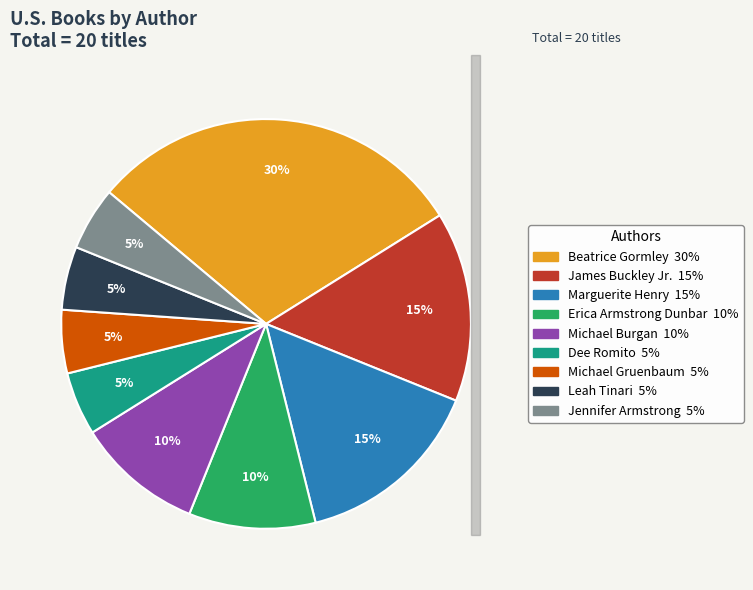

What is the largest slice in the pie chart?

Beatrice Gormley